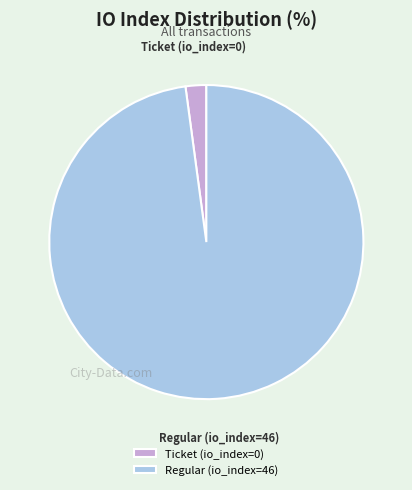

The Ticket (io_index=0) slice represents 7% of the pie. True or false?

False